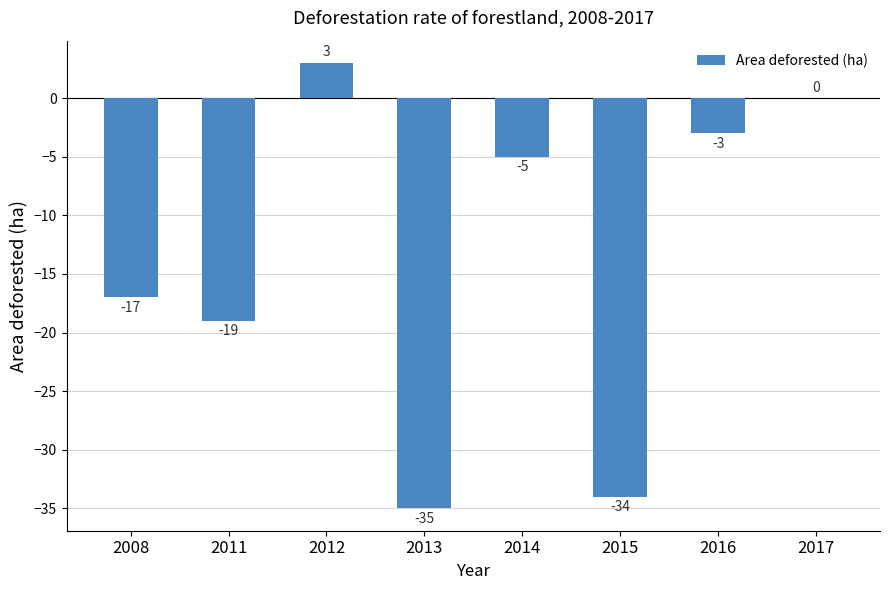

At which category does the chart reach its peak across all series?

2012